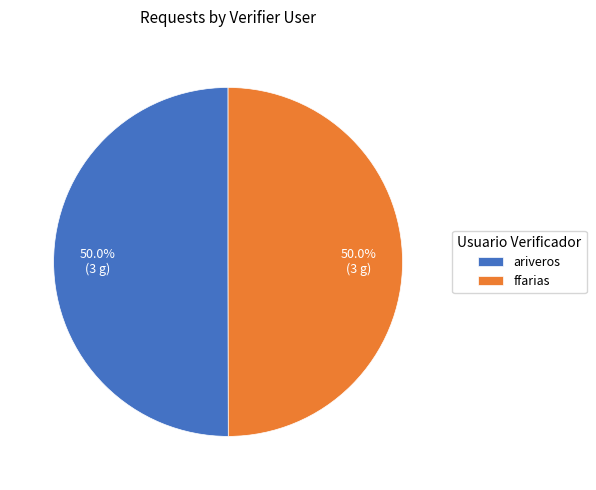

What is the ratio of the value at ariveros to the value at ffarias?

1.0